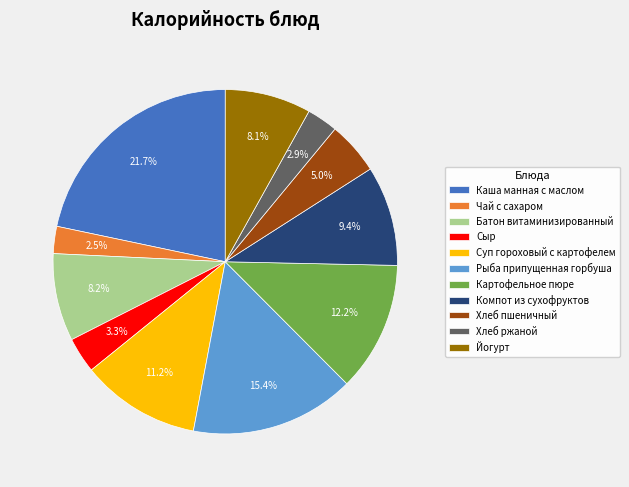

Which has a higher value, Батон витаминизированный or Каша манная с маслом?

Каша манная с маслом